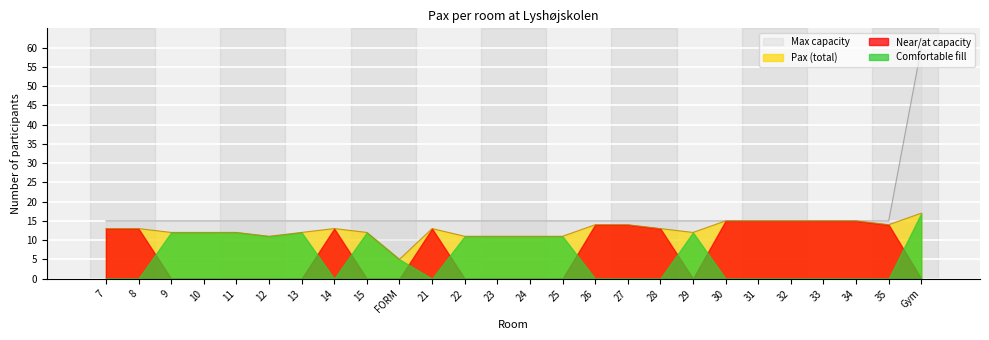

At which label does Max capacity reach its minimum?

7